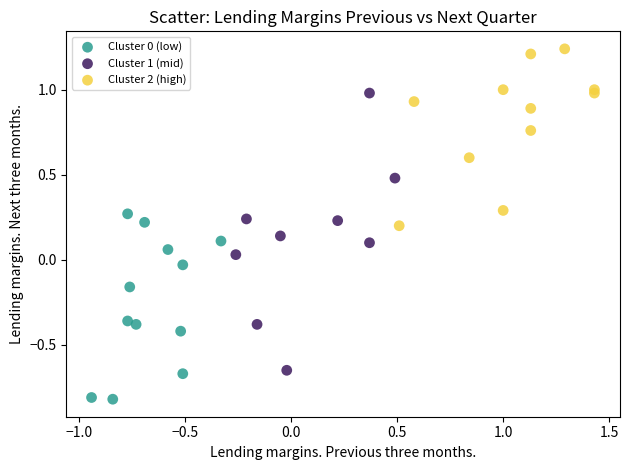

Which series reaches the maximum Y coordinate?

Cluster 2 (high)